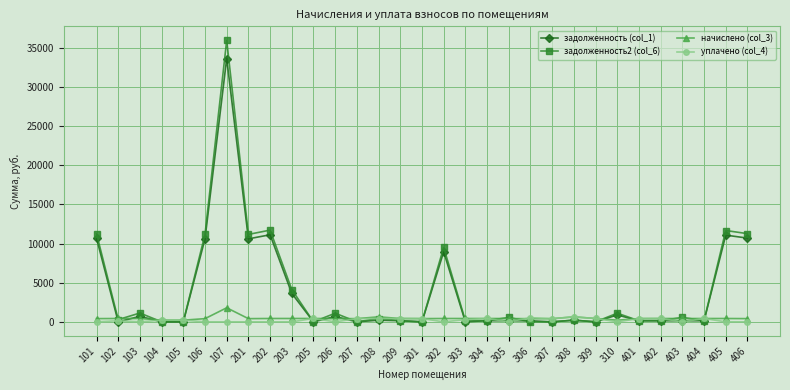

Is this an area chart (filled region under the line)?

No